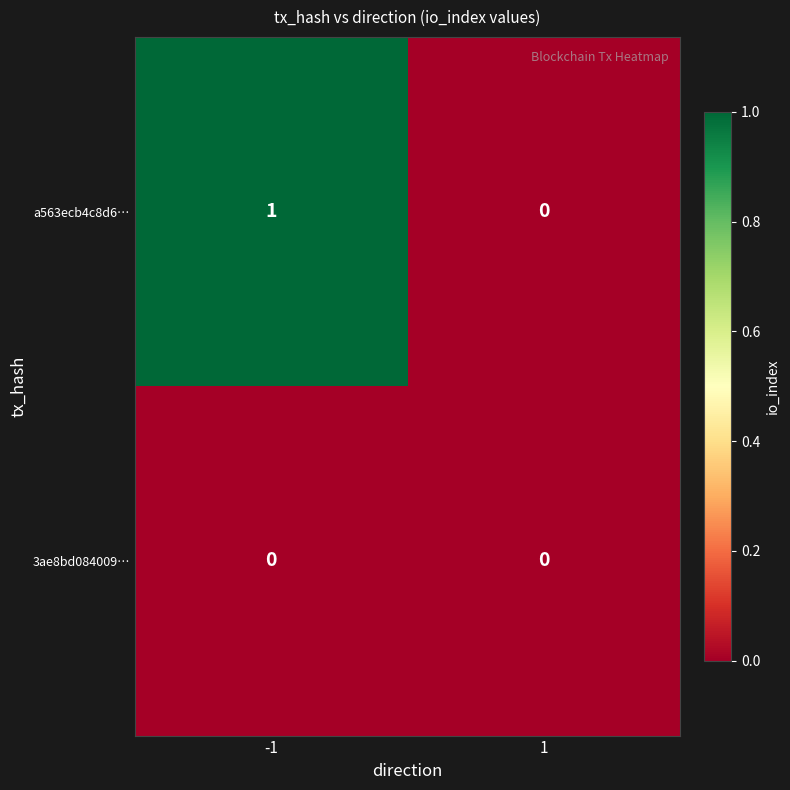

Is the value of a563ecb4c8d6… at -1 greater than the value of 3ae8bd084009… at -1?

Yes